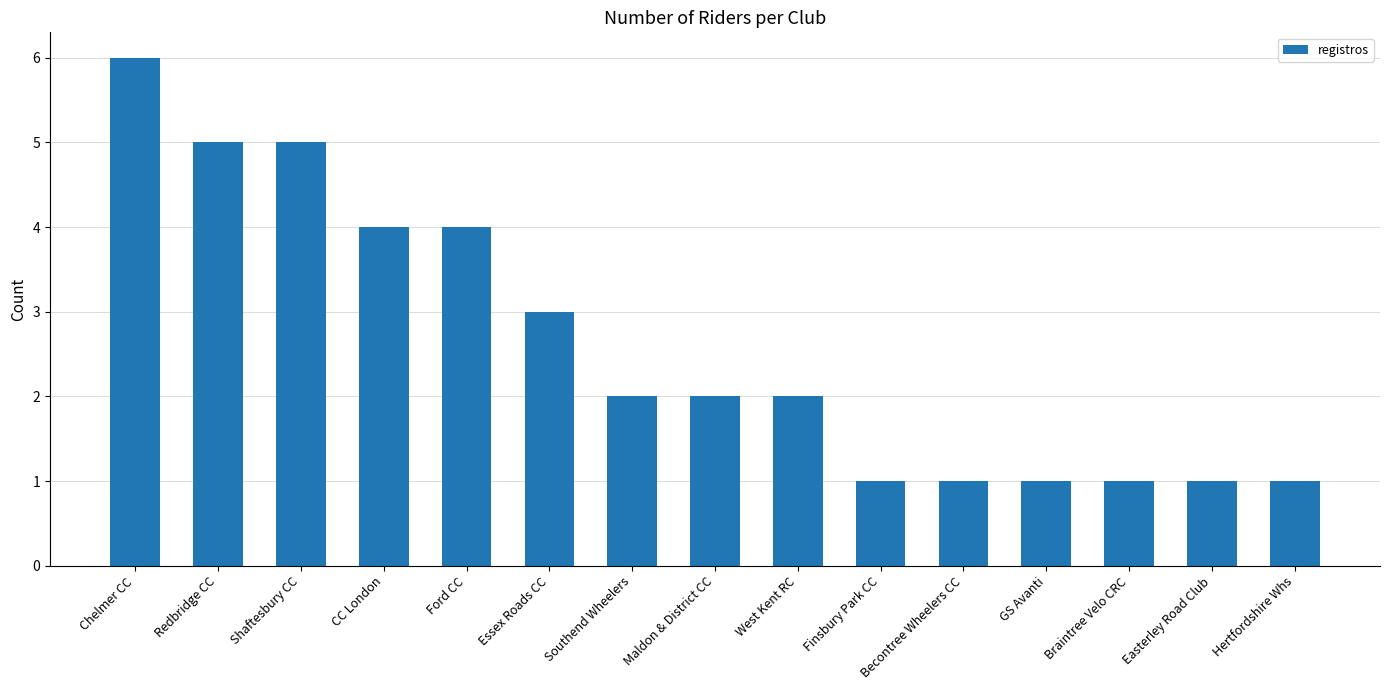

The value at Chelmer CC is 3. True or false?

False